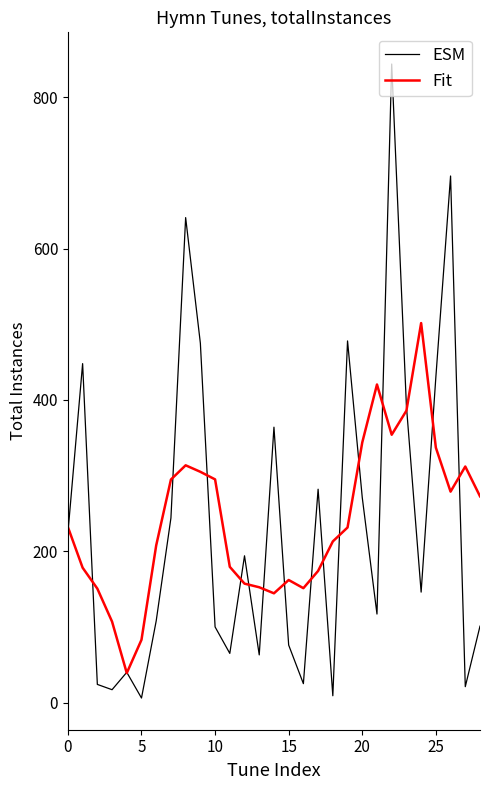

Which series has the widest spread of values?

ESM